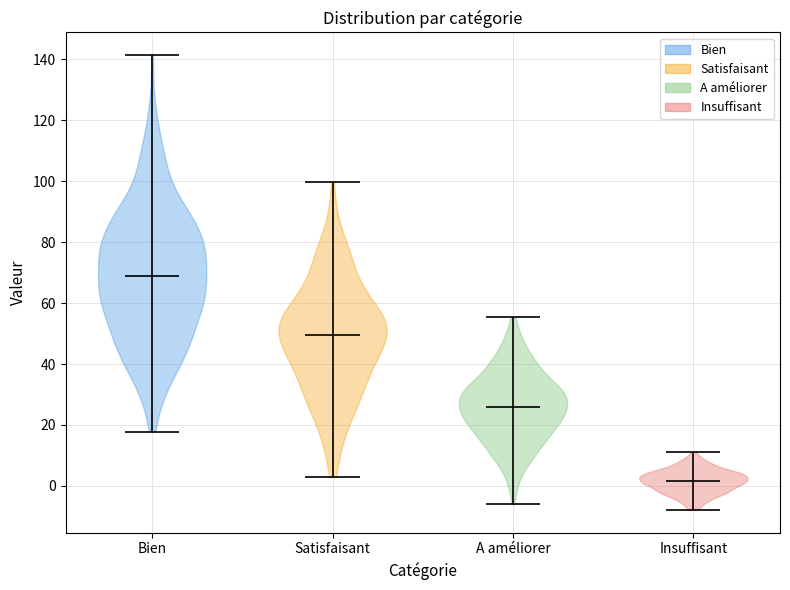

Reading left to right, read every violin against the y-axis: where its median line is, and the lowest and highest points it reaches. The values are not printed on the chart, so give them approximately, as read against the axis.

Bien: median line 68, lowest point 18, highest point 142
Satisfaisant: median line 50, lowest point 2, highest point 100
A améliorer: median line 26, lowest point -6, highest point 56
Insuffisant: median line 2, lowest point -8, highest point 12